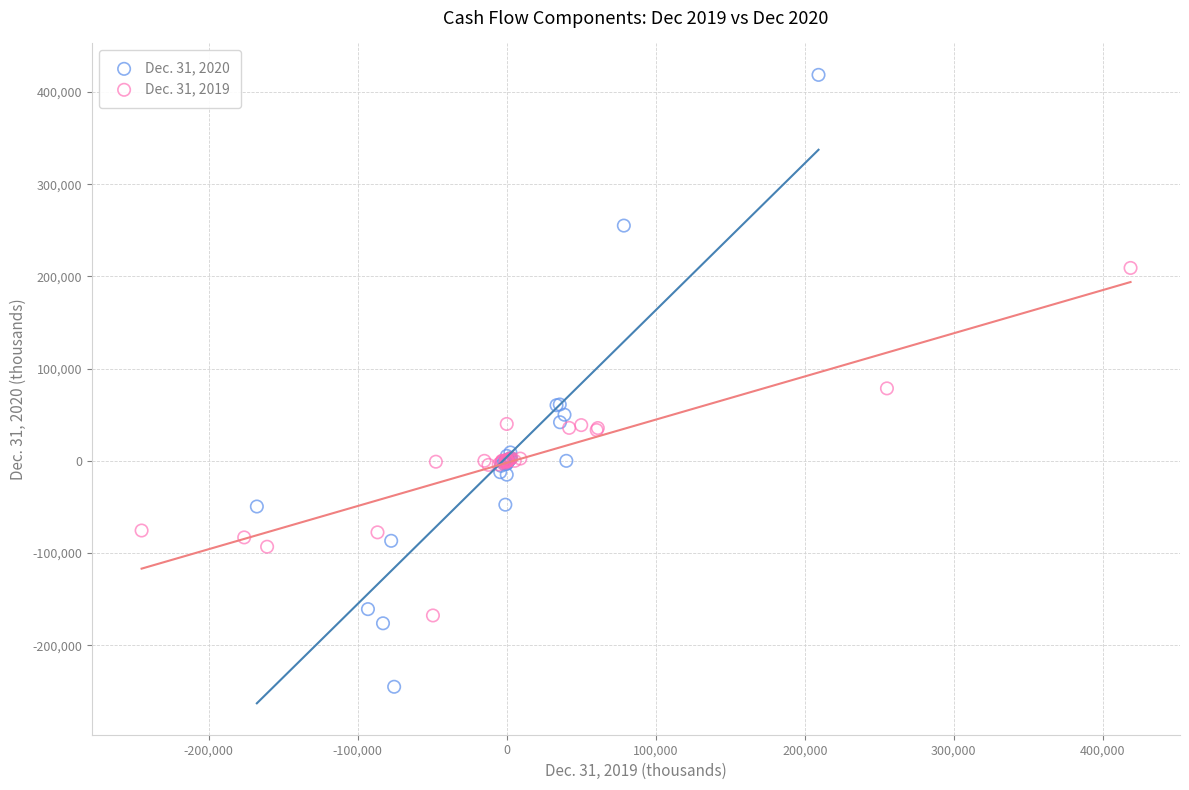

Which series contains the highest Y value?

Dec. 31, 2020